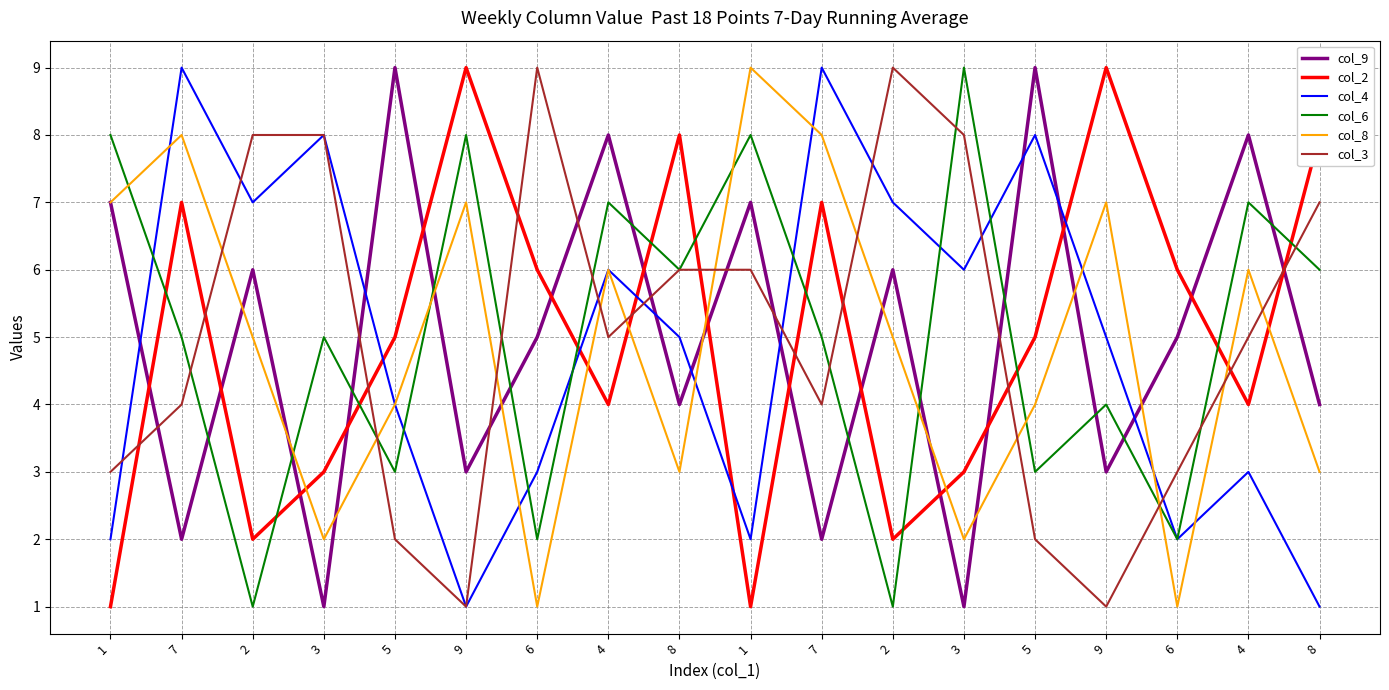

What is the minimum value shown in the chart?

1